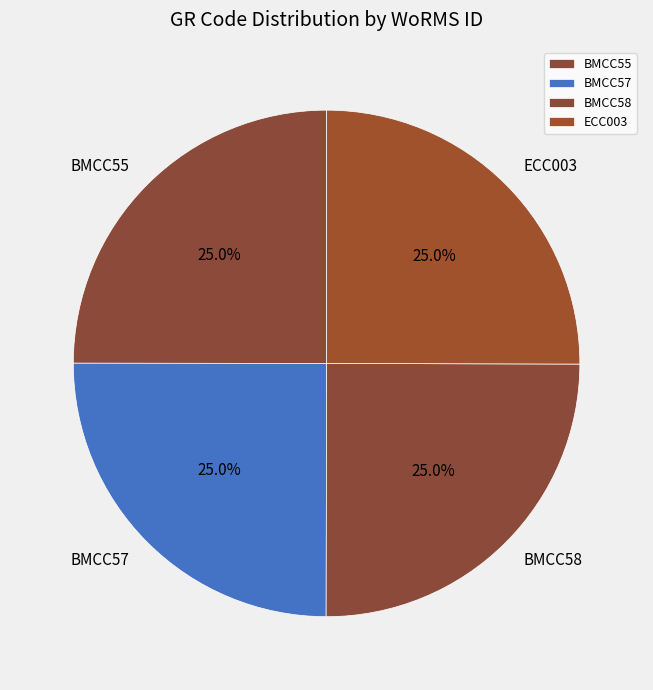

To the nearest percent, what percentage of the pie is BMCC55?

25%